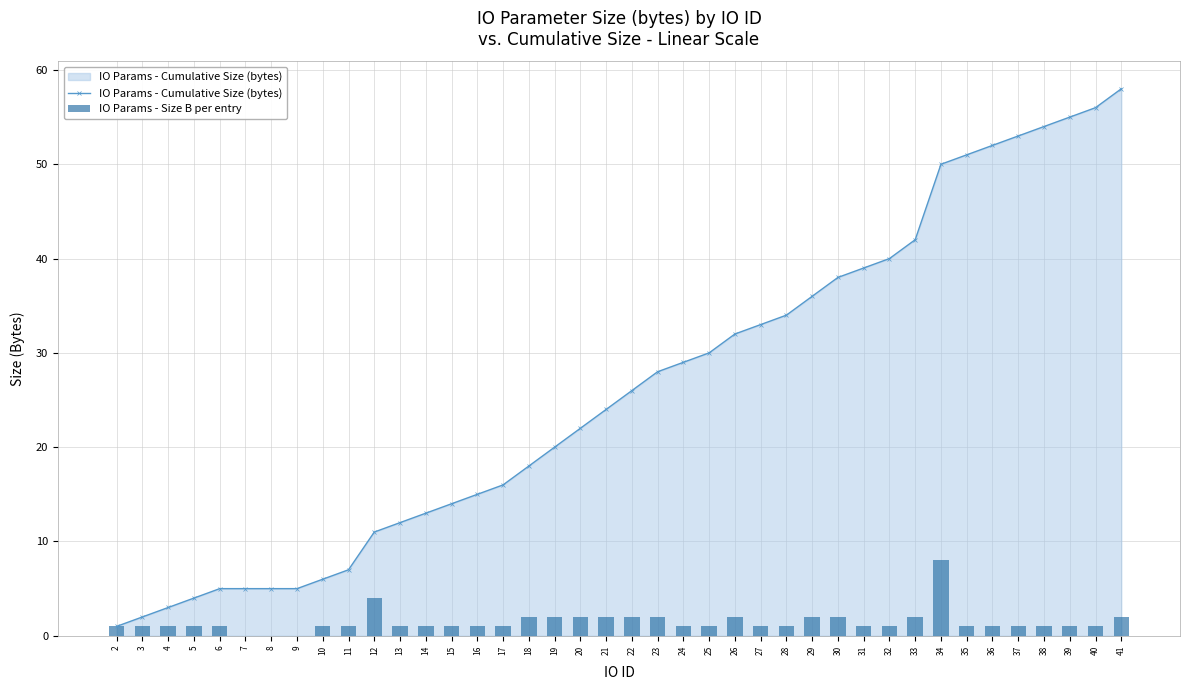

At which category is the sum across all series the highest?

41